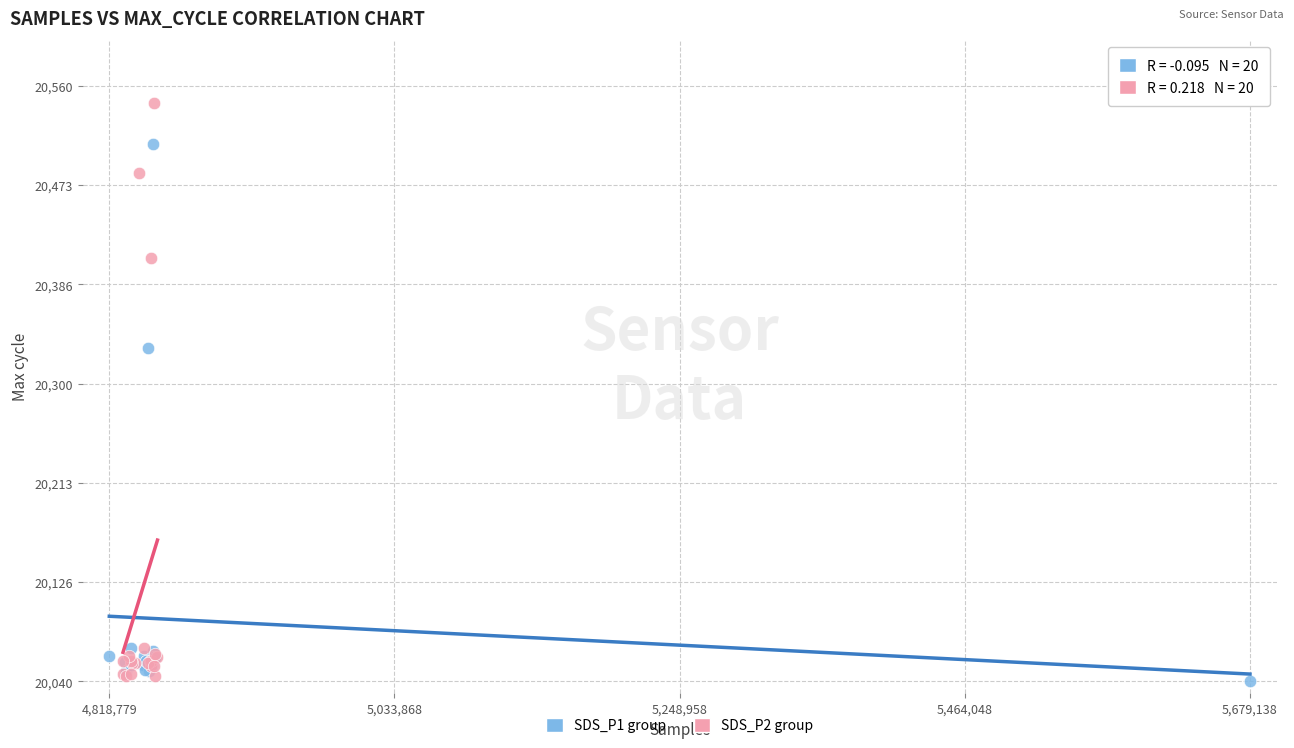

Which series has the largest Y range (max minus min)?

SDS_P2 group